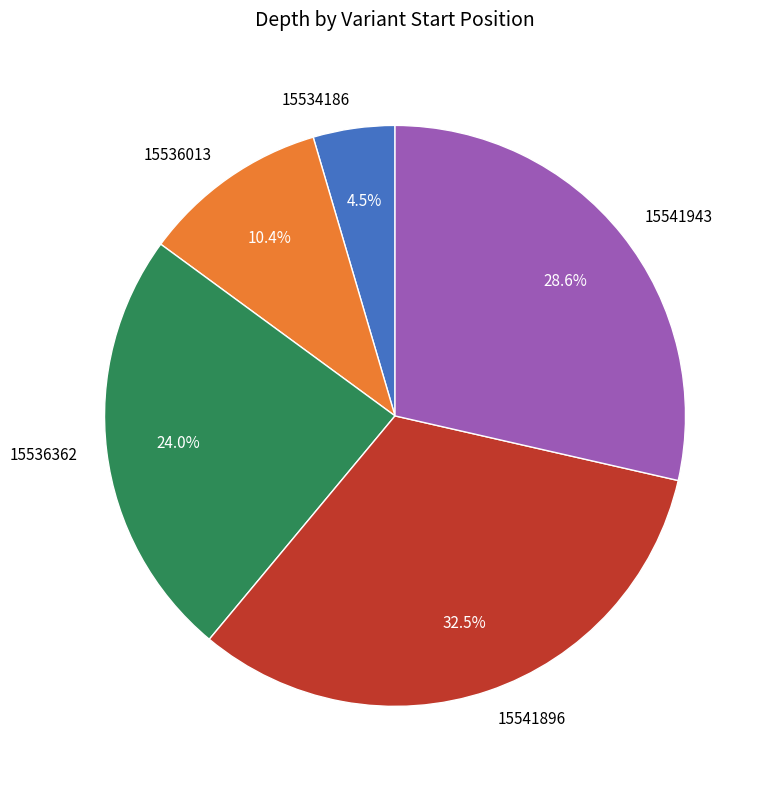

To the nearest percent, what is the difference between the largest and smallest slice percentages?

28%